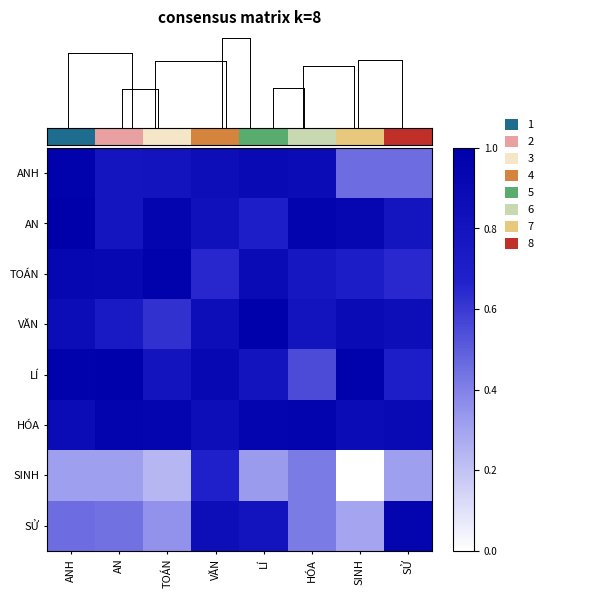

What is the difference between the highest and lowest values at HÓA?

0.5